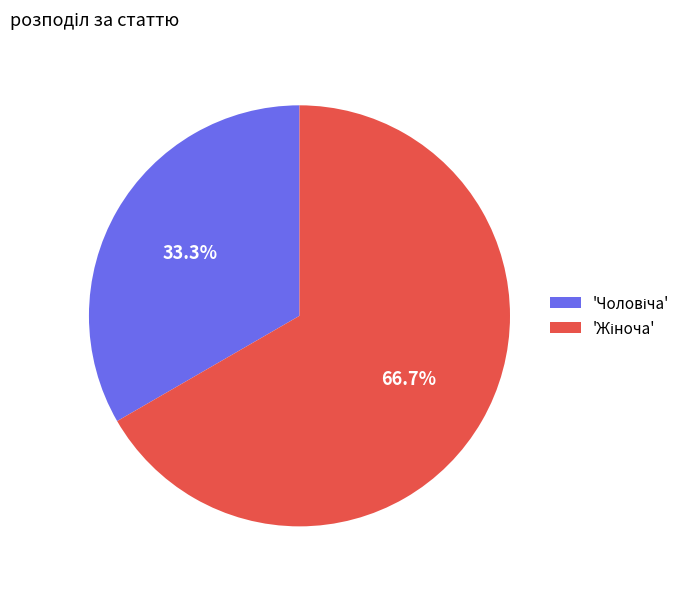

Does any single category account for the majority?

Yes